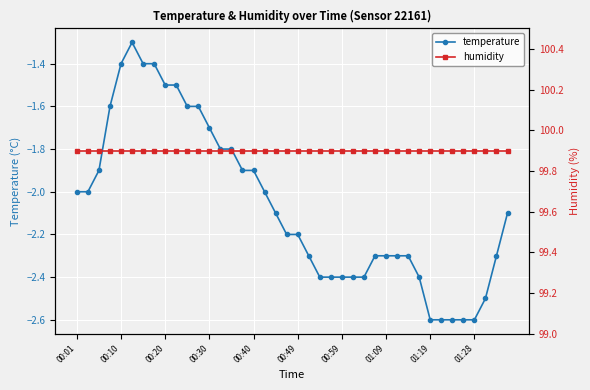

At 27, list the series in order from smallest to largest.

temperature, humidity